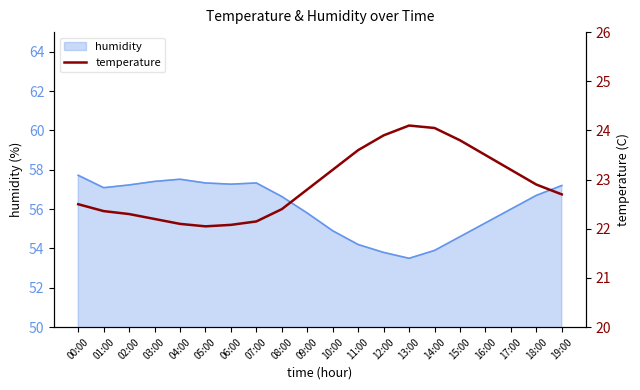

The humidity series shows 53.8 at 12:00. True or false?

True